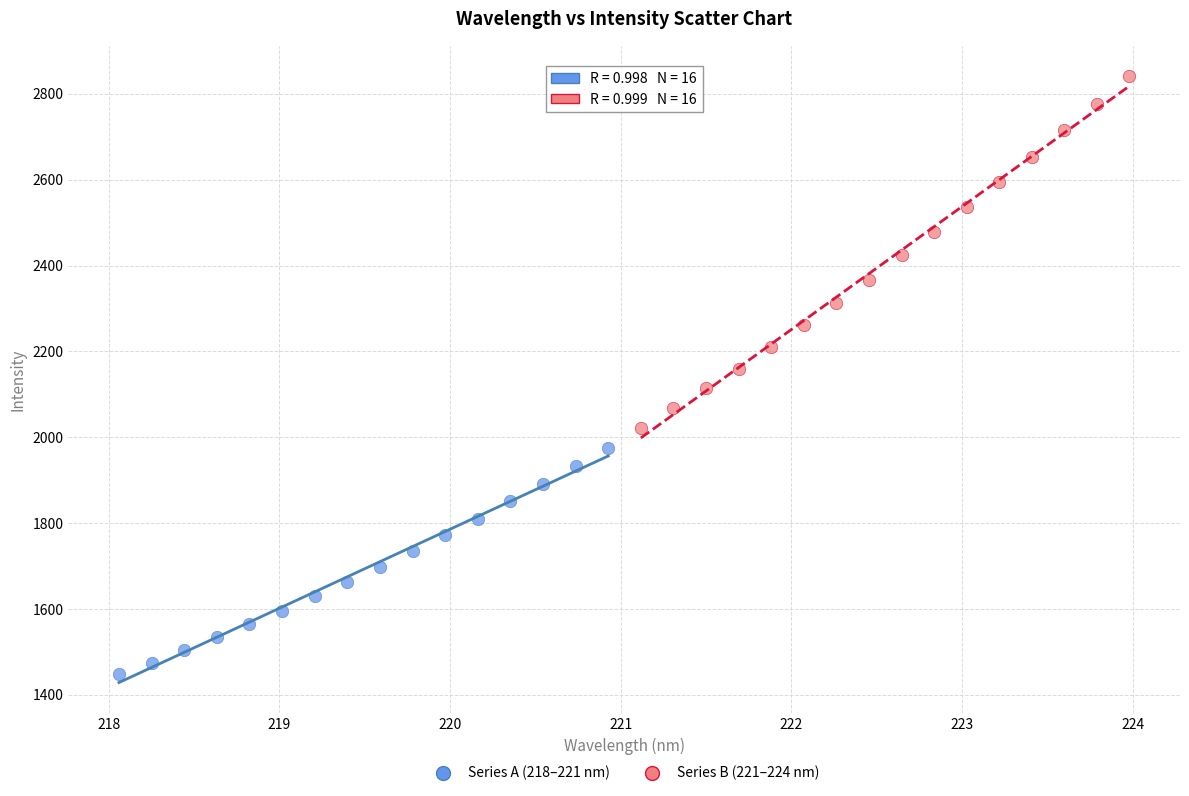

Which series has the largest Y range (max minus min)?

Series B (221–224 nm)